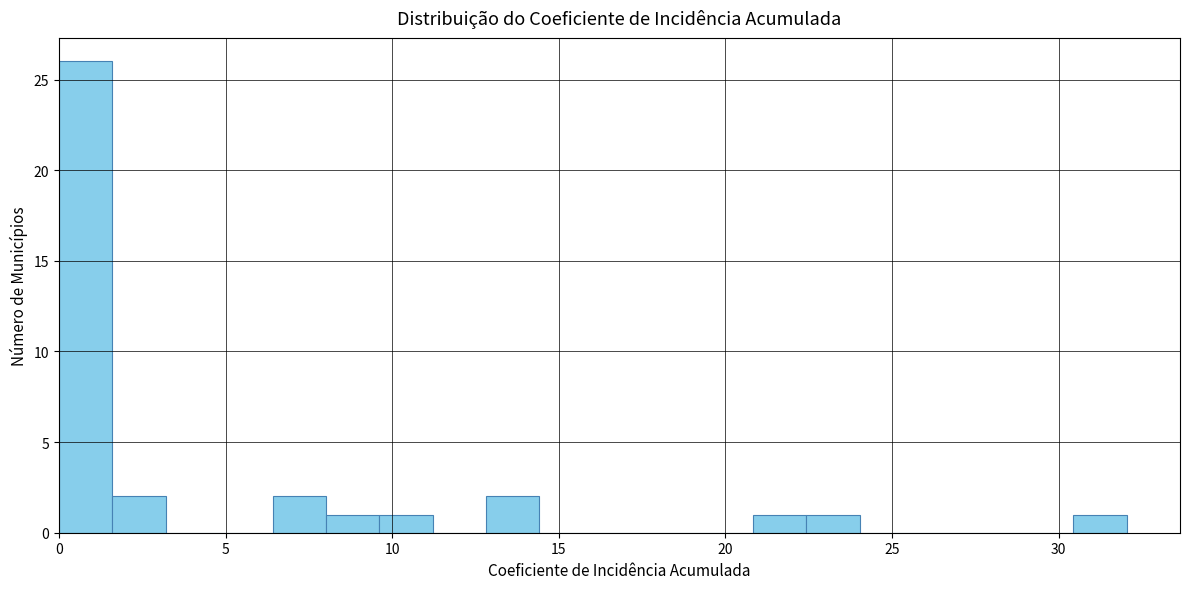

Around what value on the x-axis is the tallest bar? Give the approximate position of its centre, as read against the axis.

1.0